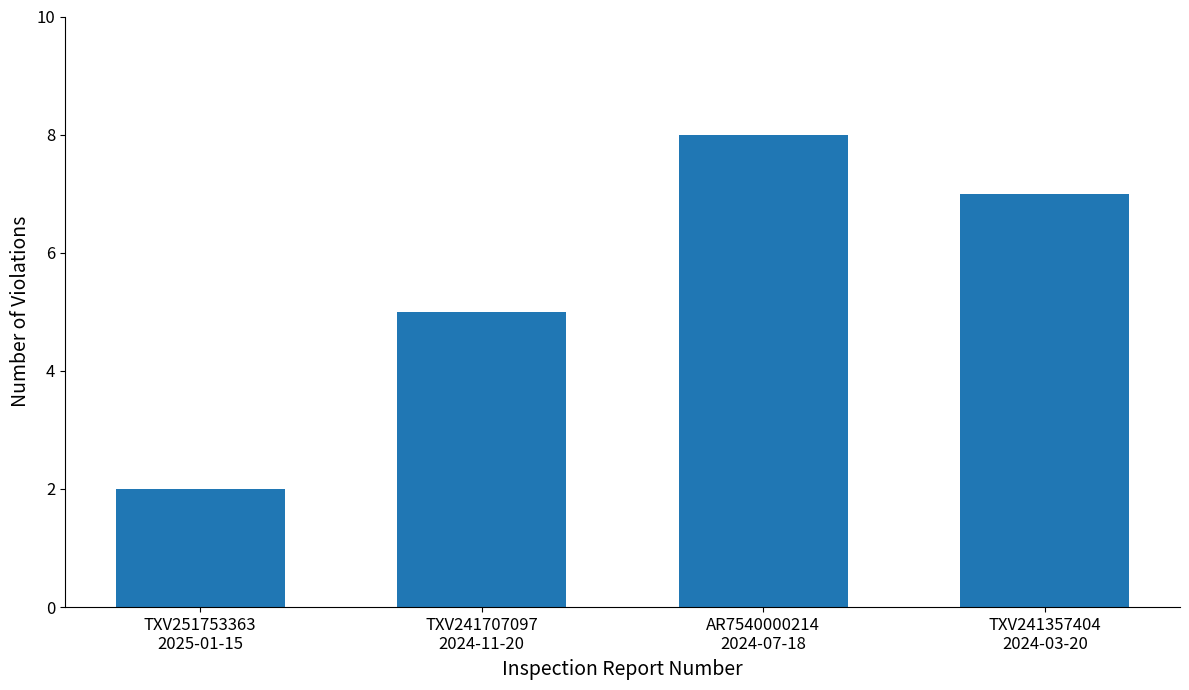

What is the sum of the values at TXV241707097
2024-11-20 and TXV251753363
2025-01-15?

7